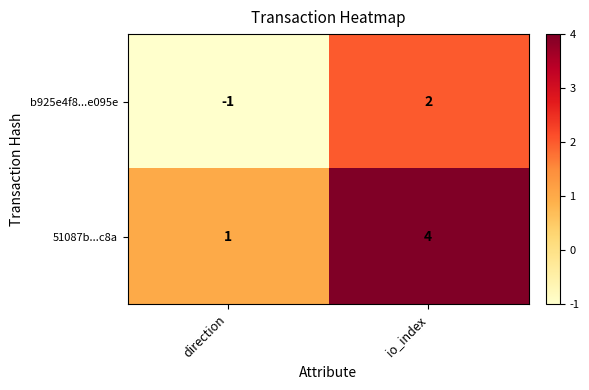

Is the value of b925e4f8...e095e at io_index greater than the value of 51087b...c8a at io_index?

No